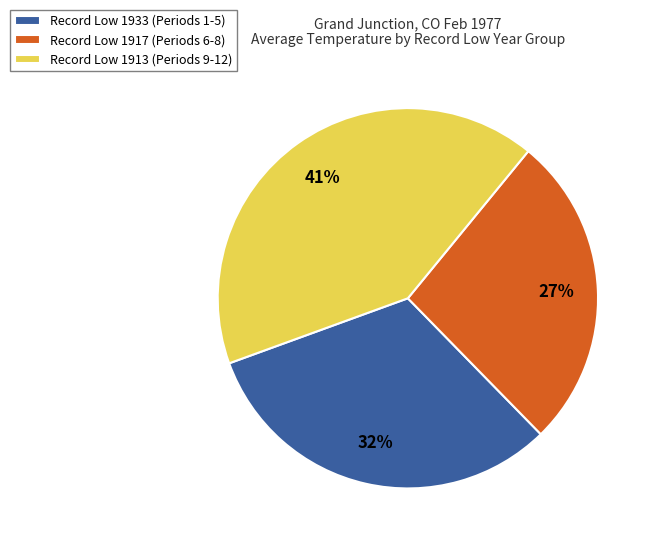

To the nearest percent, what is the average slice percentage?

33%